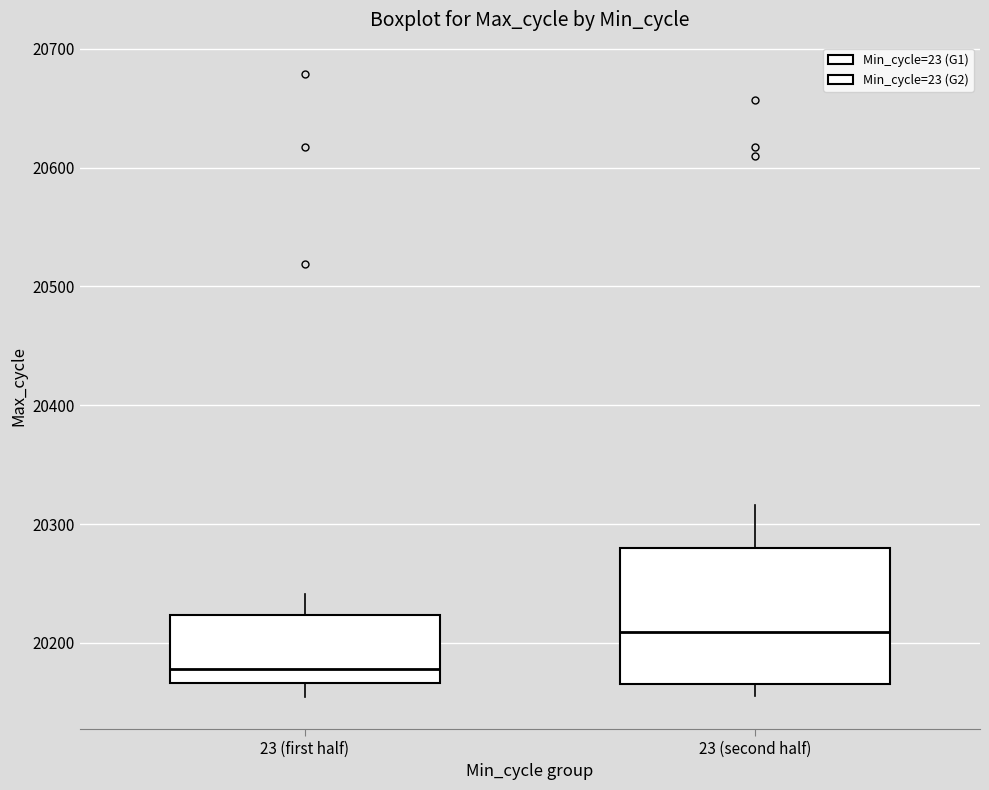

Comparing the boxes themselves (not the whiskers), which one is the tallest?

23 (second half)